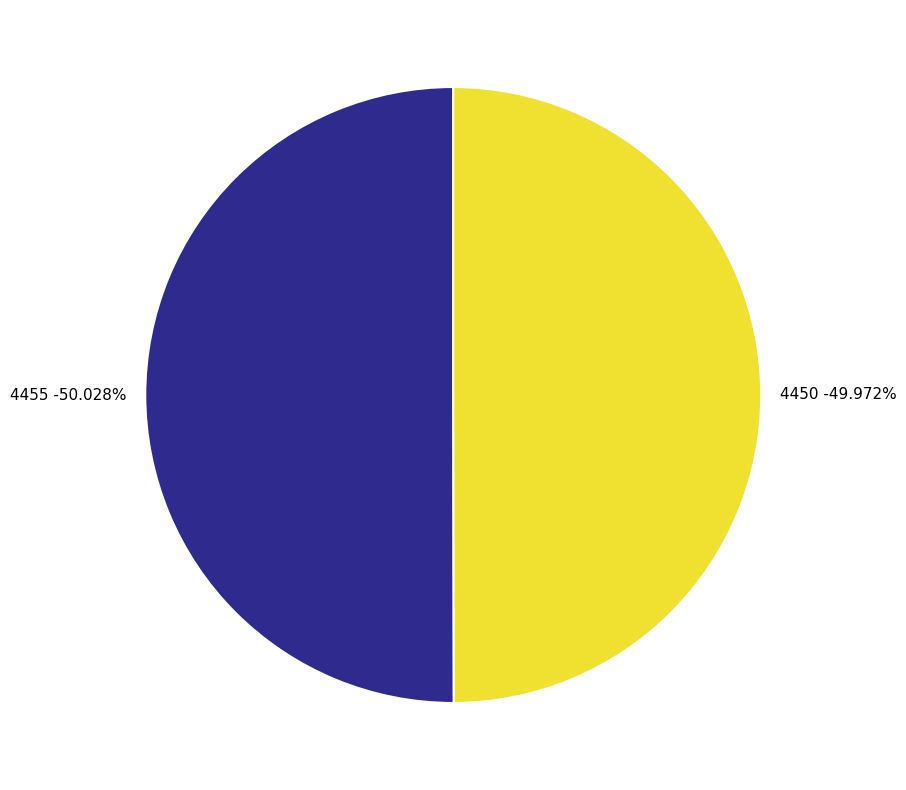

What is the change in value from 4455 to 4450?

-5